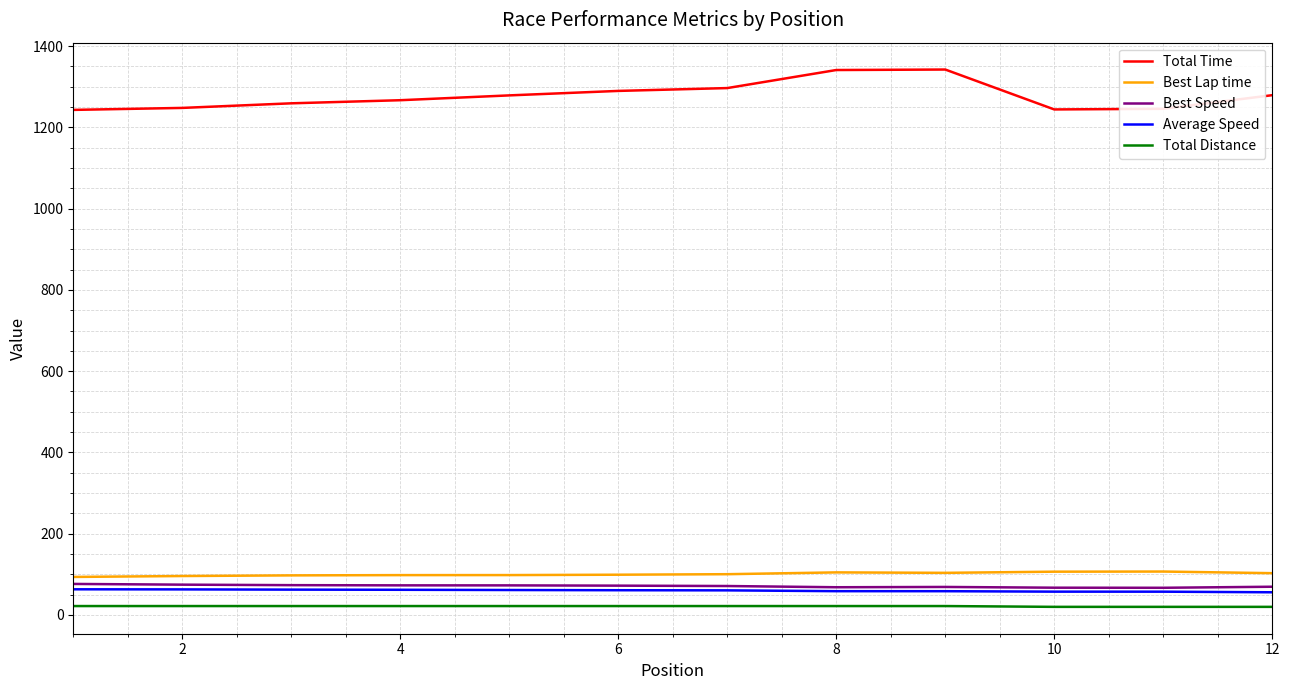

True or false: Average Speed and Total Distance intersect in this chart.

False